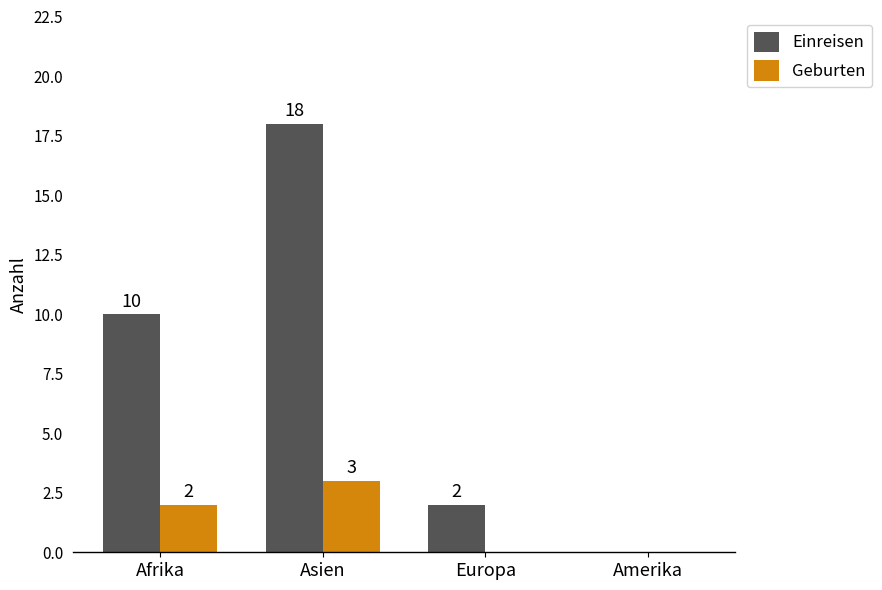

Reading left to right, list all the values displayed in this chart.

Einreisen: 10	18	2	0
Geburten: 2	3	0	0